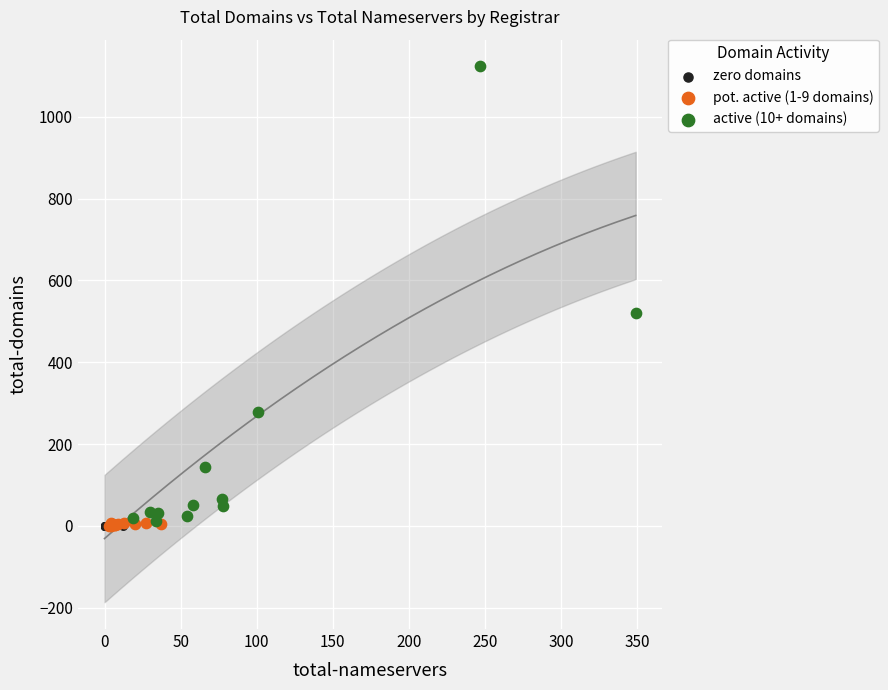

What are all the series names shown in the legend?

zero domains, pot. active (1-9 domains), active (10+ domains)